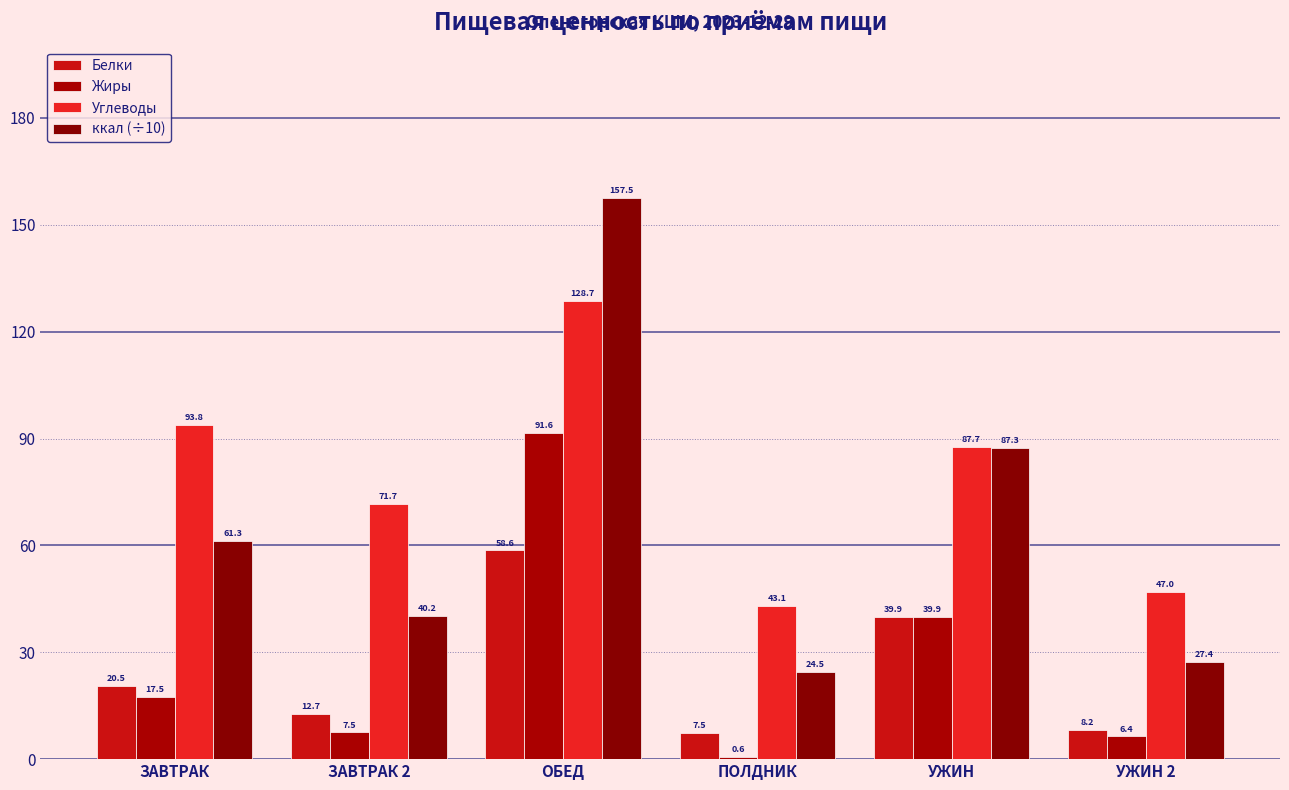

List the labels in order of Углеводы value, largest first.

ОБЕД, ЗАВТРАК, УЖИН, ЗАВТРАК 2, УЖИН 2, ПОЛДНИК